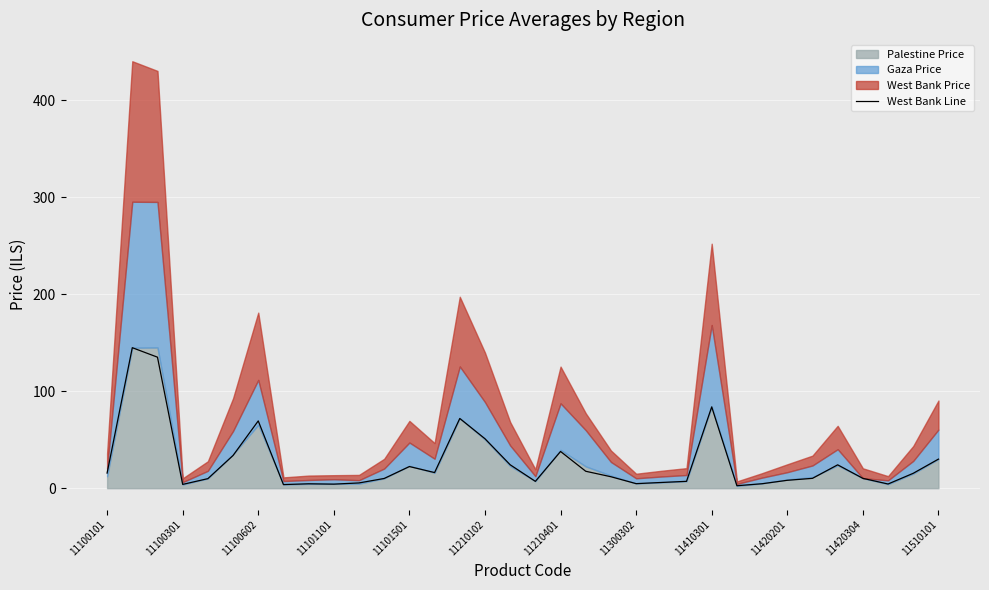

The value of West Bank Line at 11100101 is 15.6. True or false?

True